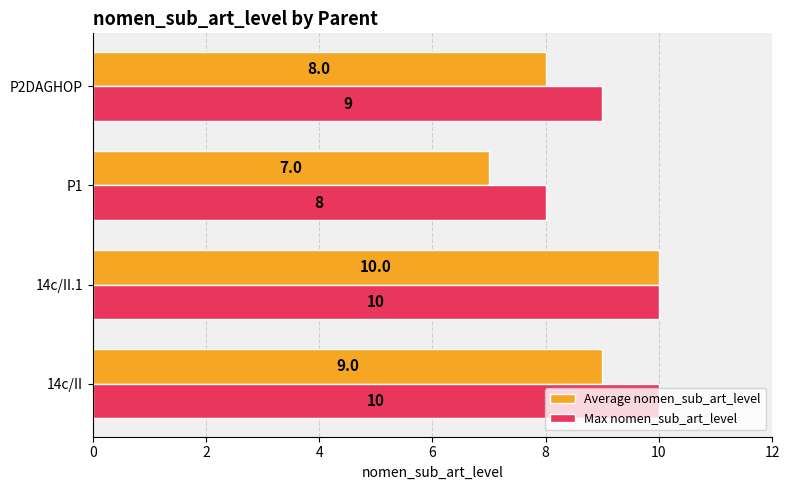

The value of Max nomen_sub_art_level at 14c/II.1 is 10. True or false?

True